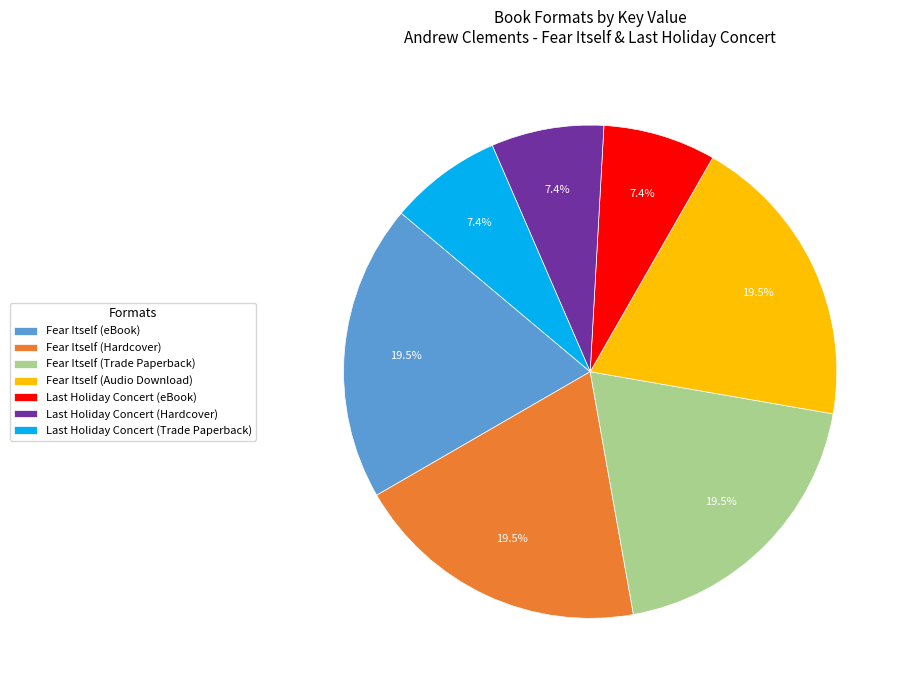

Is there any slice that represents more than half of the pie?

No